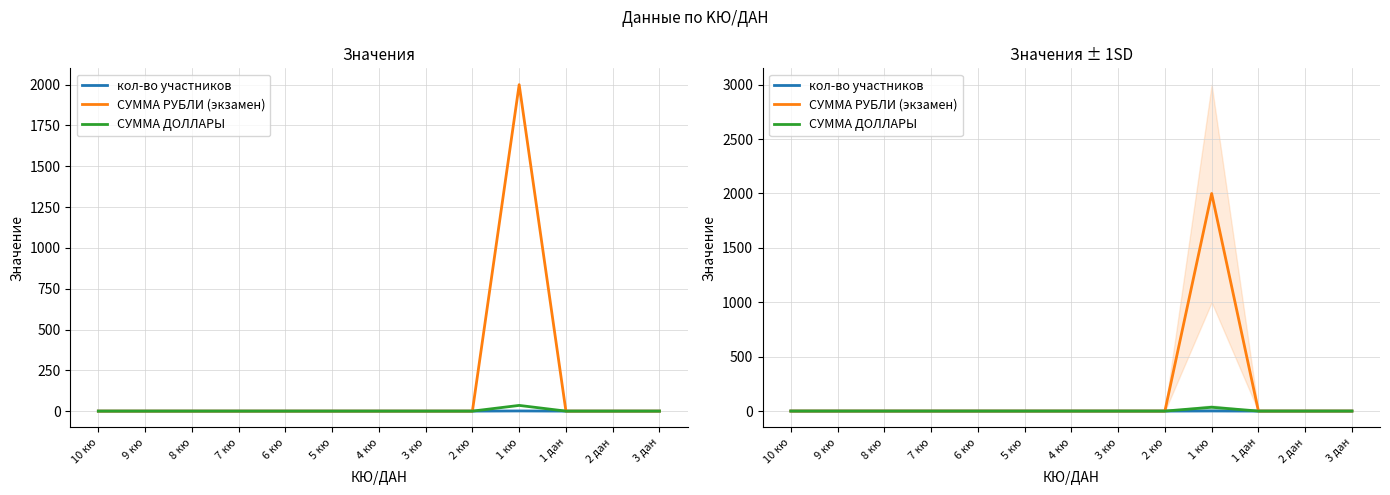

Which series has the largest total across all categories?

СУММА РУБЛИ (экзамен)